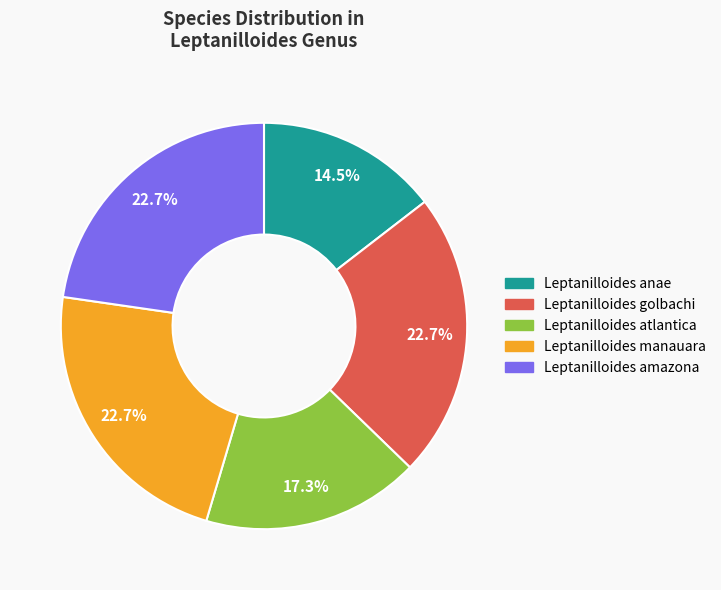

Which category has the smallest portion of the pie?

Leptanilloides anae